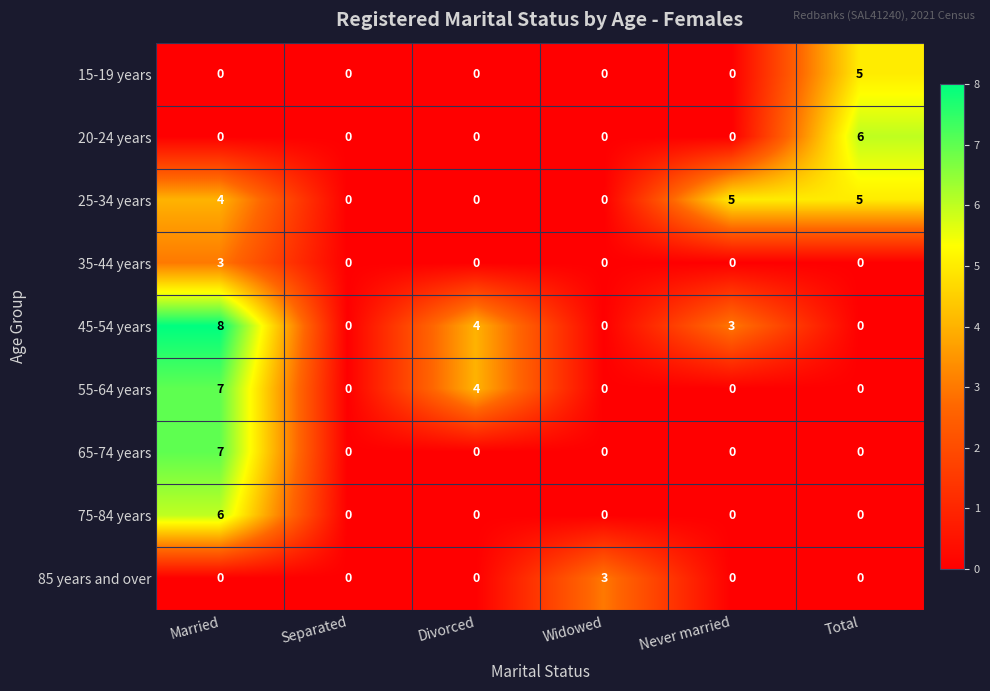

Where is 45-54 years nearest to the value 4?

Divorced